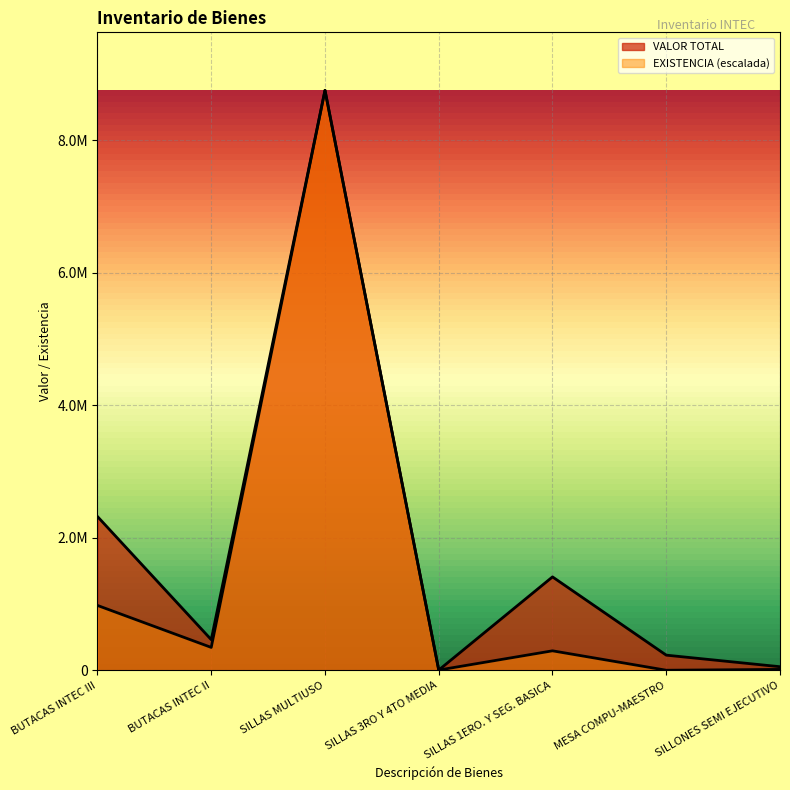

Which series has the largest range (max minus min)?

EXISTENCIA